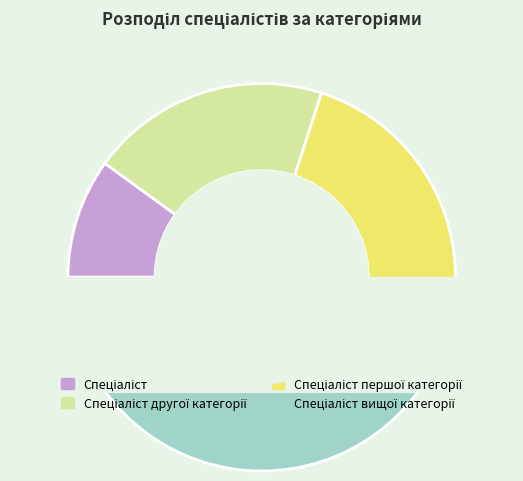

Does Спеціаліст першої категорії represent more than half of the total?

No